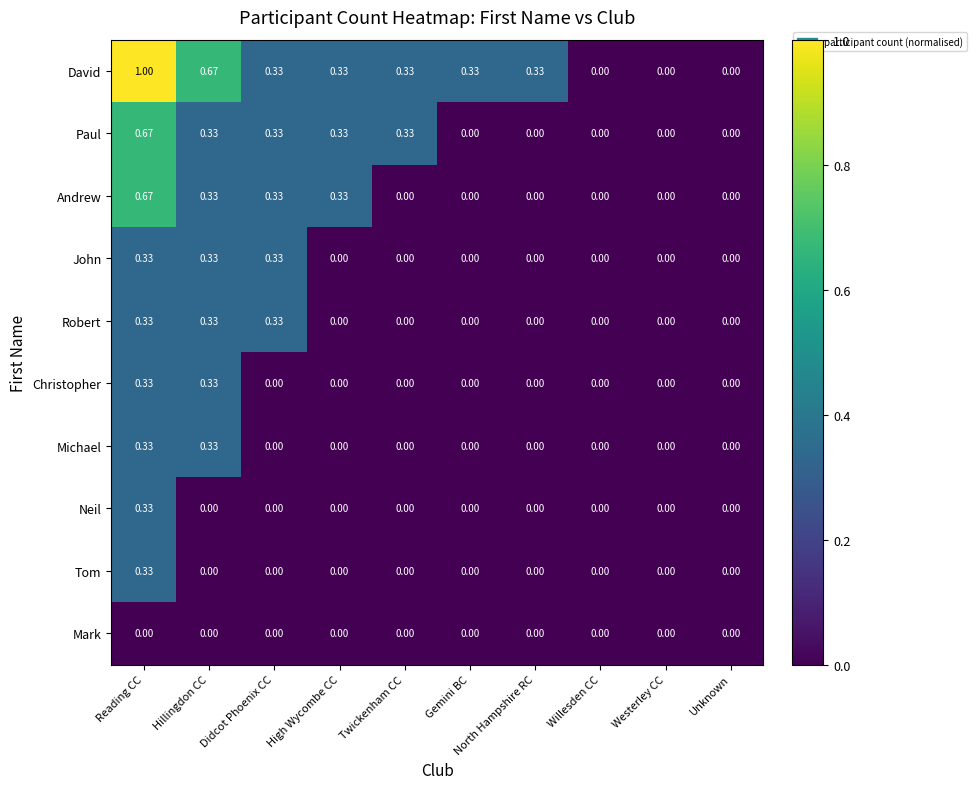

Which series has the widest spread of values?

David